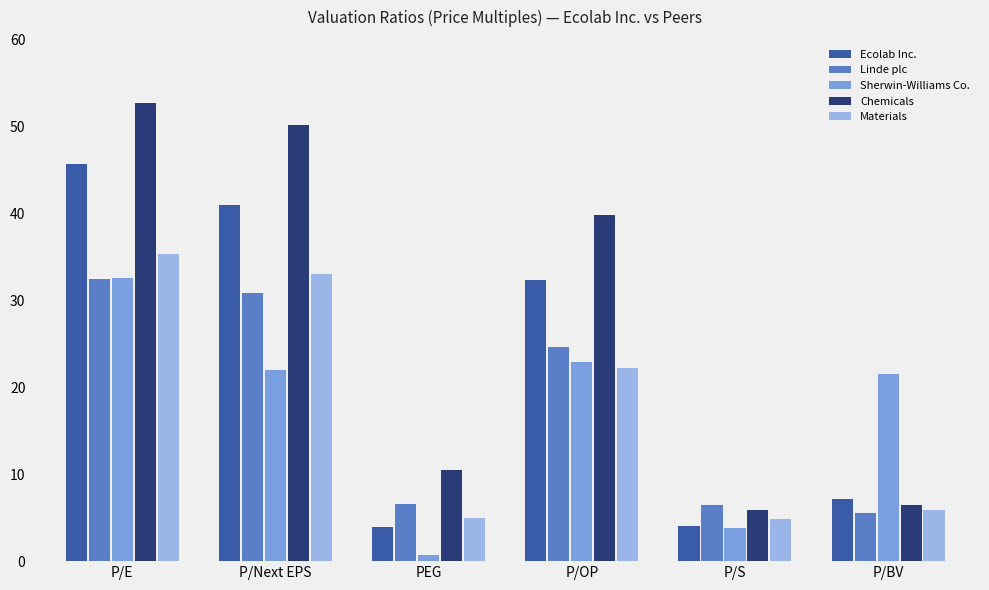

What is the label of the 2nd bar from the left?

P/Next EPS